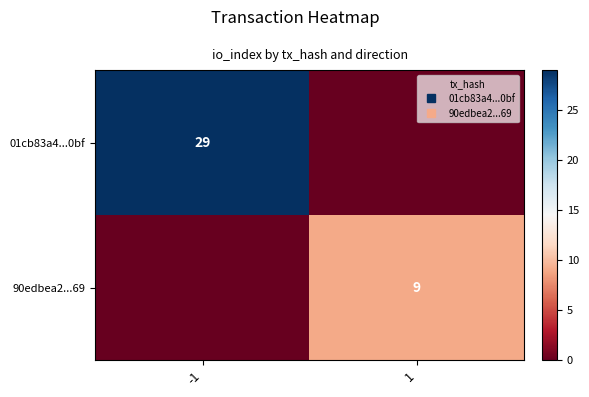

How many values in the 01cb83a4...0bf series are below 29?

1